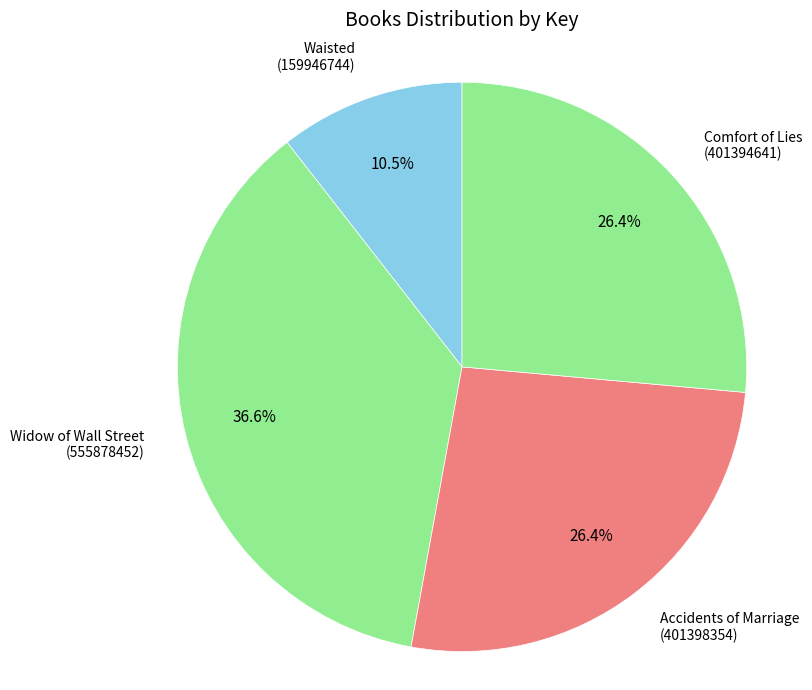

Which category has the smallest portion of the pie?

Waisted